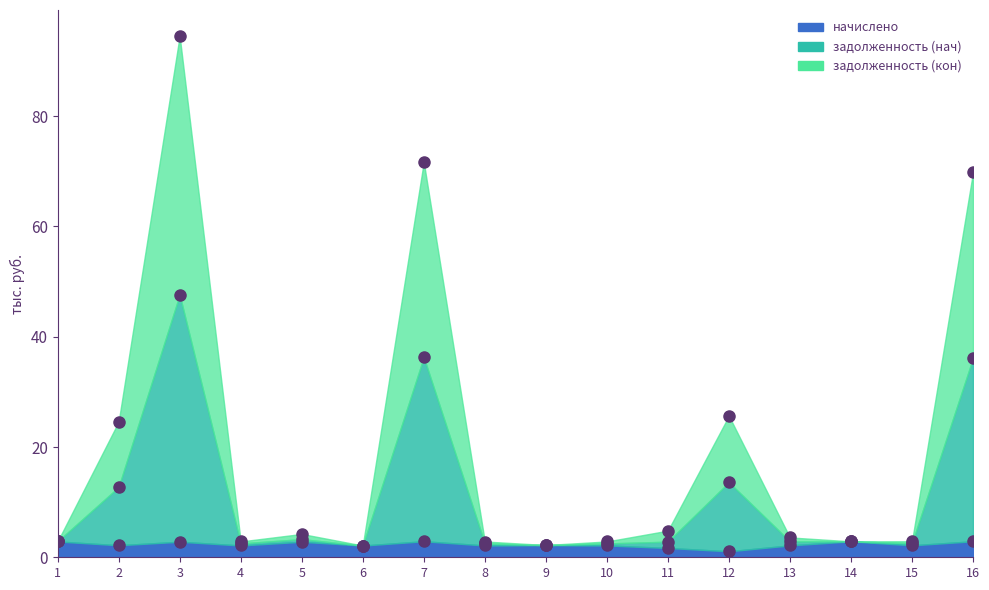

What is the maximum value for начислено?

2.9